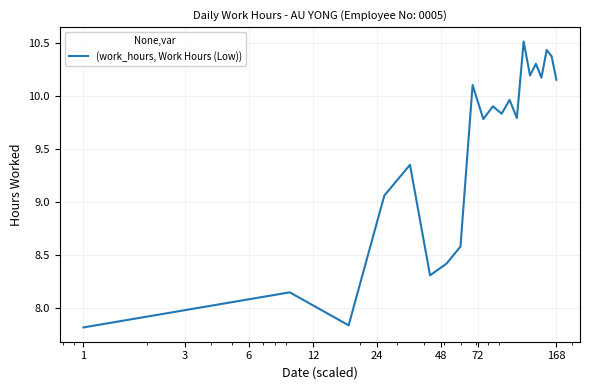

What is the difference between the maximum and minimum values?

2.7